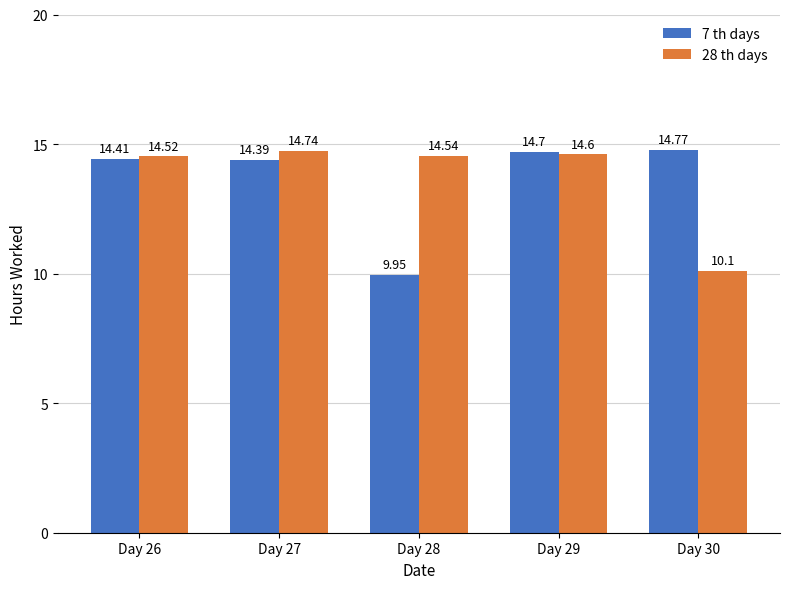

What is the value of the 7 th days bar at the 2nd from the left?

14.4